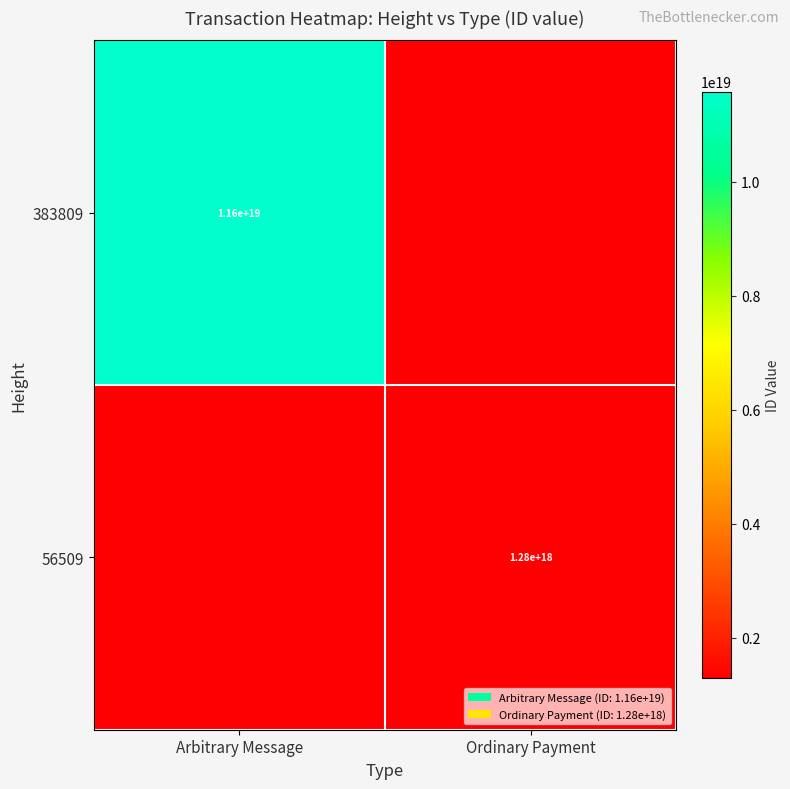

The value of 383809 at Arbitrary Message is 3229859057096931328. True or false?

False